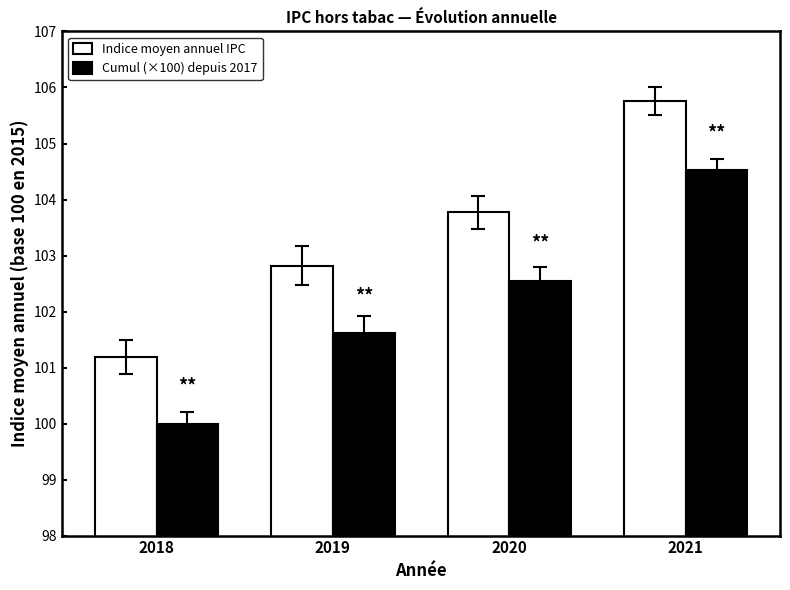

Rank the series by their average value, from highest to lowest.

Indice moyen annuel IPC, Cumul (×100) depuis 2017